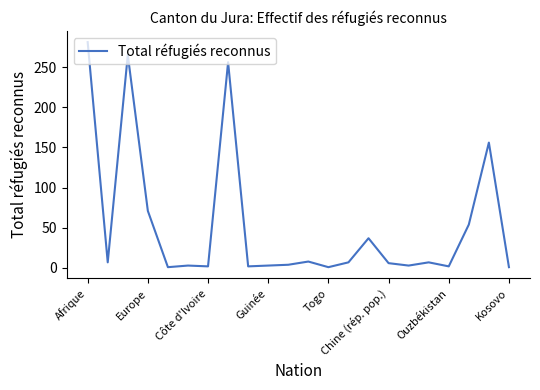

What is the greatest value displayed?

281